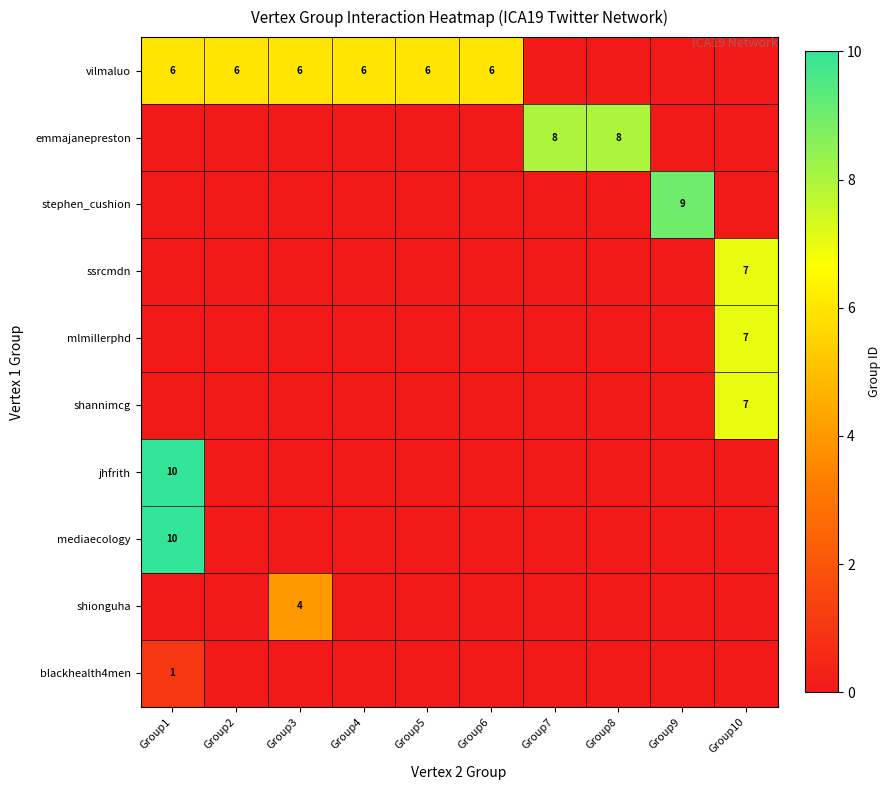

True or false: vilmaluo has a value of 6 at Group1.

True